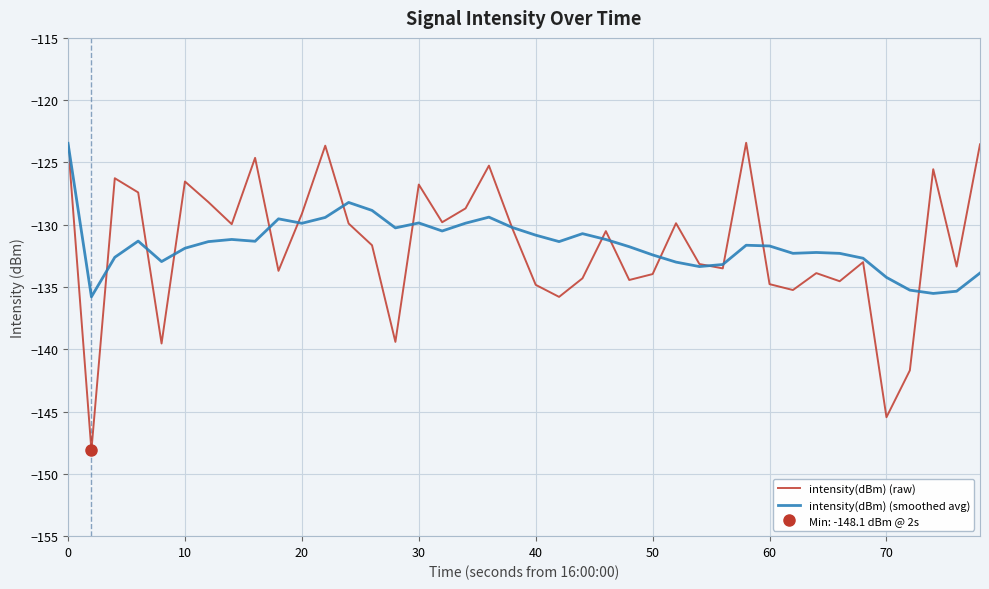

Is it true that intensity(dBm) (raw) equals -182.2 at 50?

False